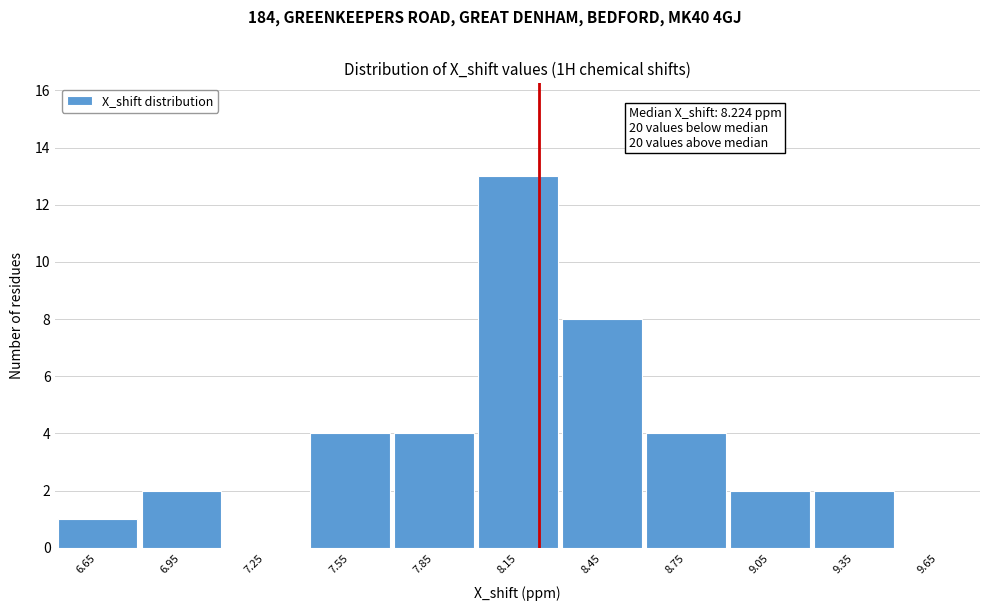

Which range on the x-axis has the tallest bar?

8.0 to 8.3